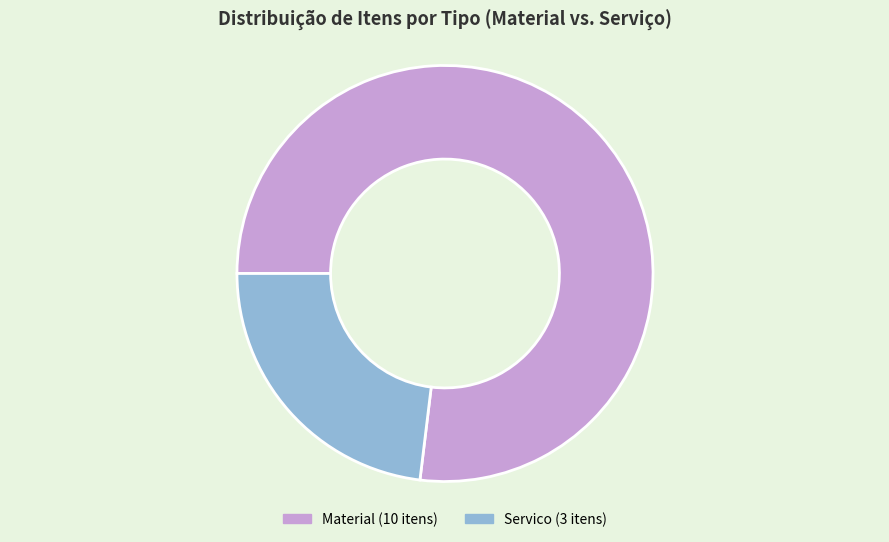

Which slice represents more than half of the pie?

Material (10 itens)